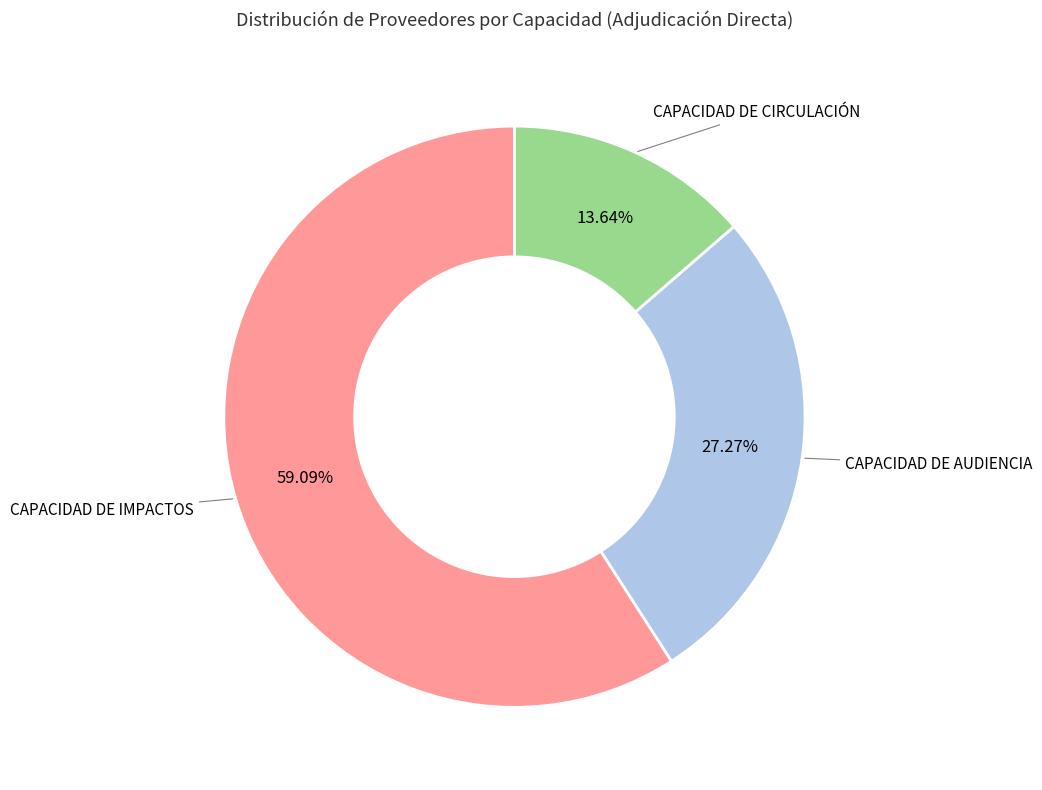

Is there any slice that represents more than half of the pie?

Yes